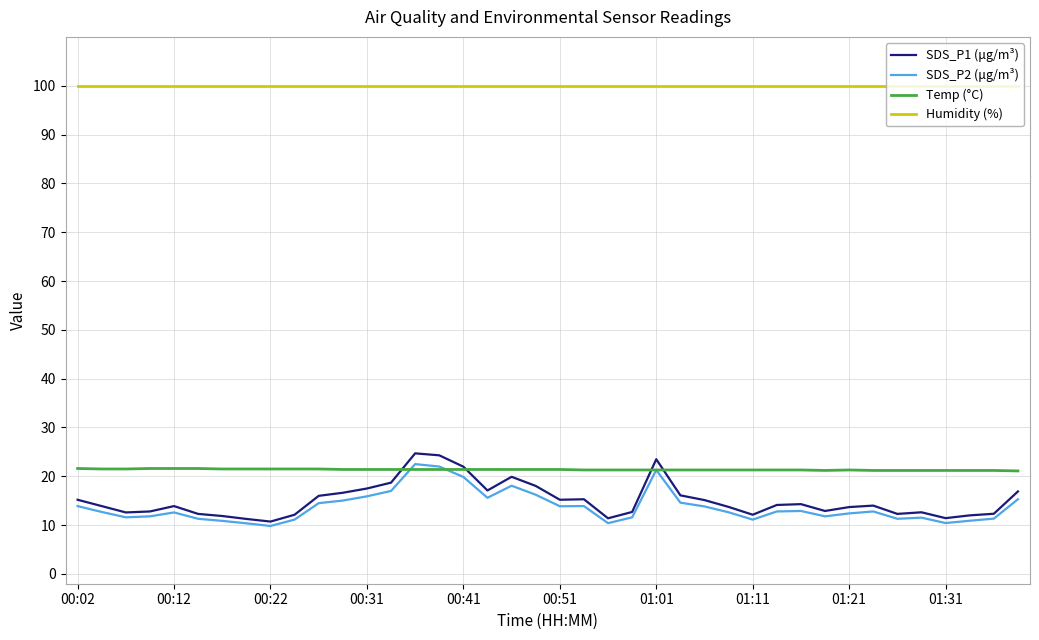

What is the highest value of the Temp (°C) series?

21.6